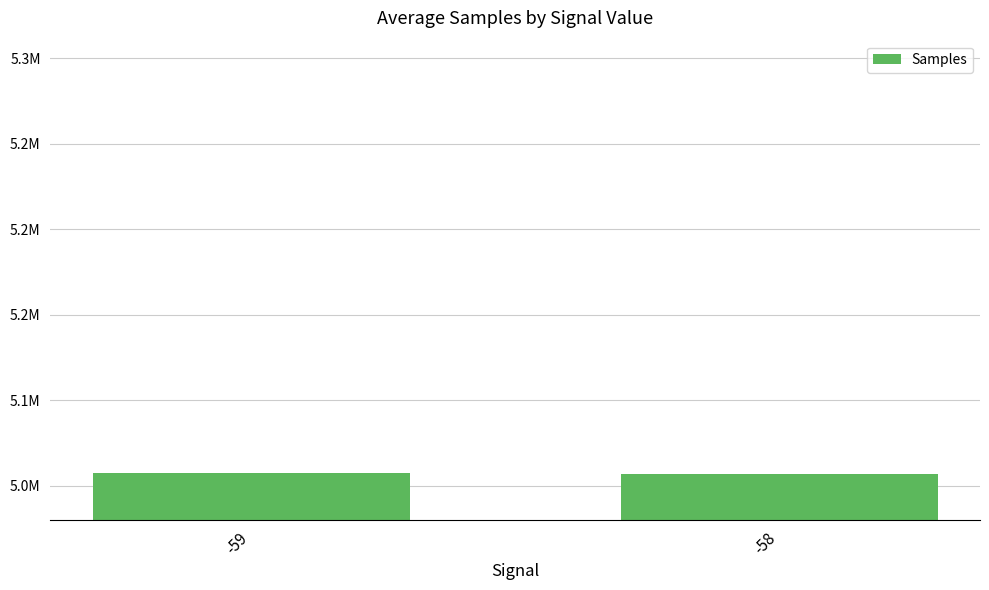

Are the bars horizontal?

No